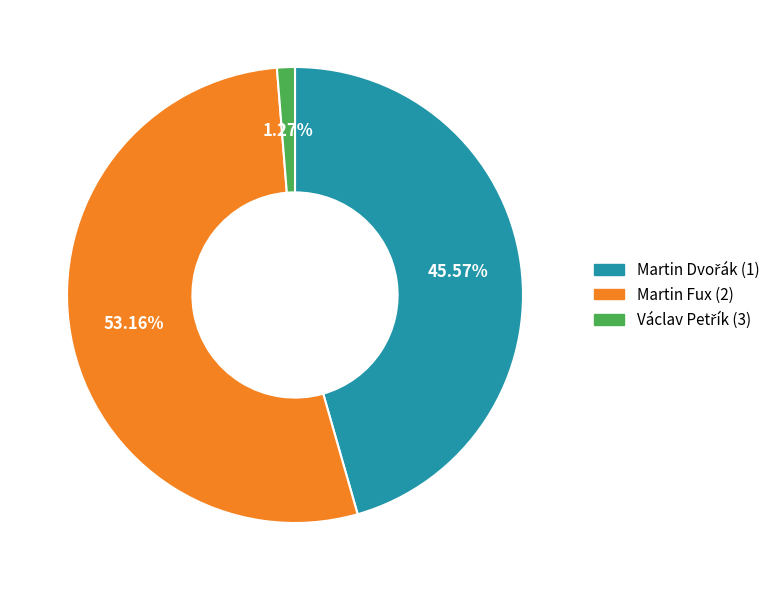

To the nearest percent, what is the difference between the largest and smallest slice percentages?

52%